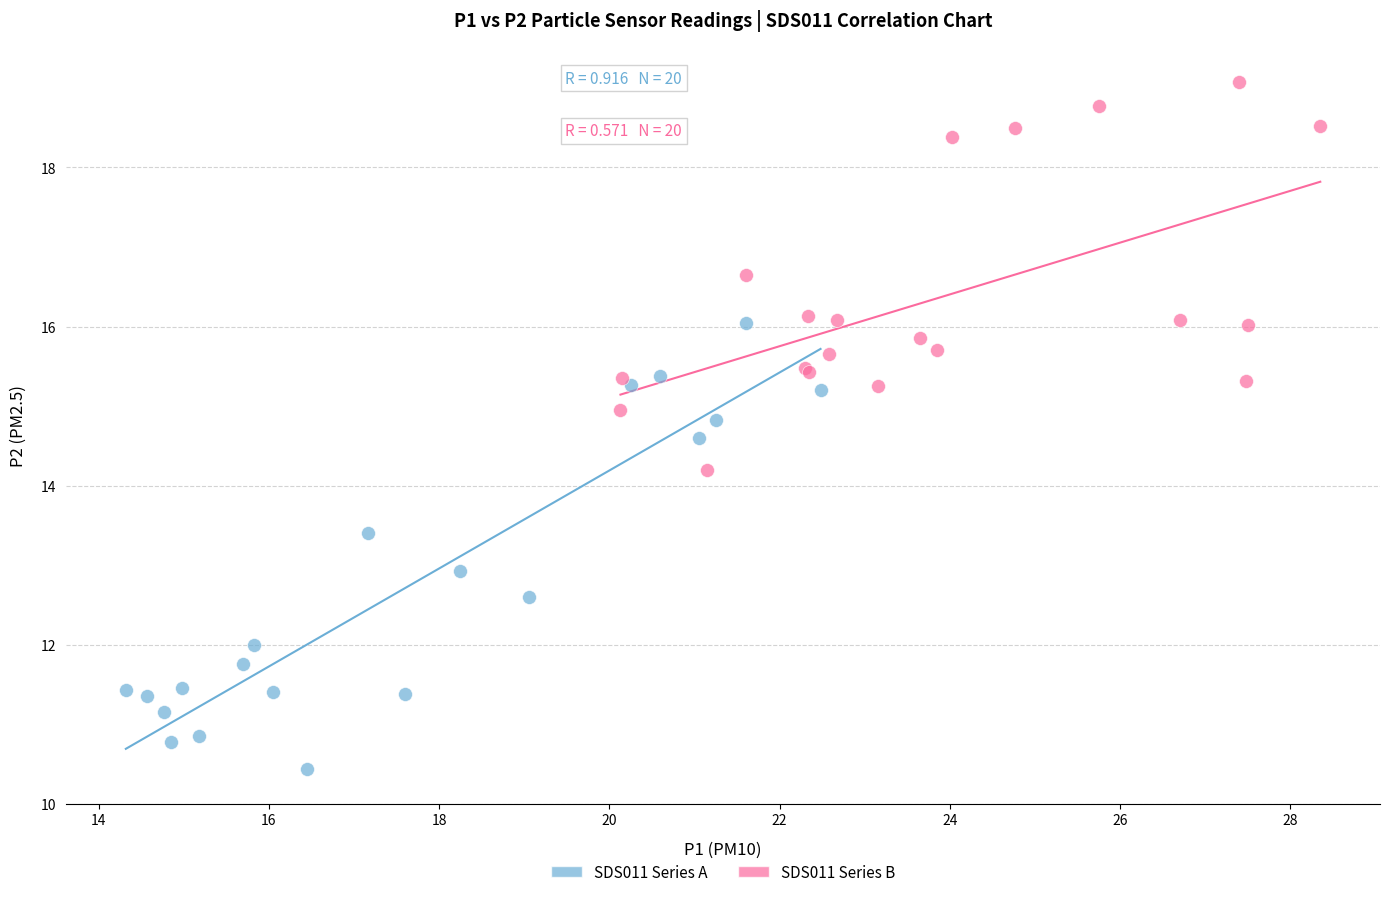

Which series has the largest Y range (max minus min)?

SDS011 Series A